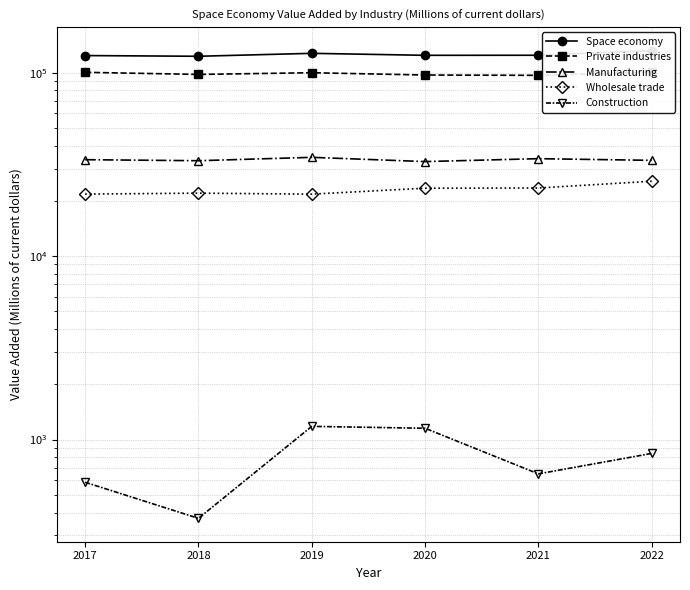

Count the number of categories in the chart.

6